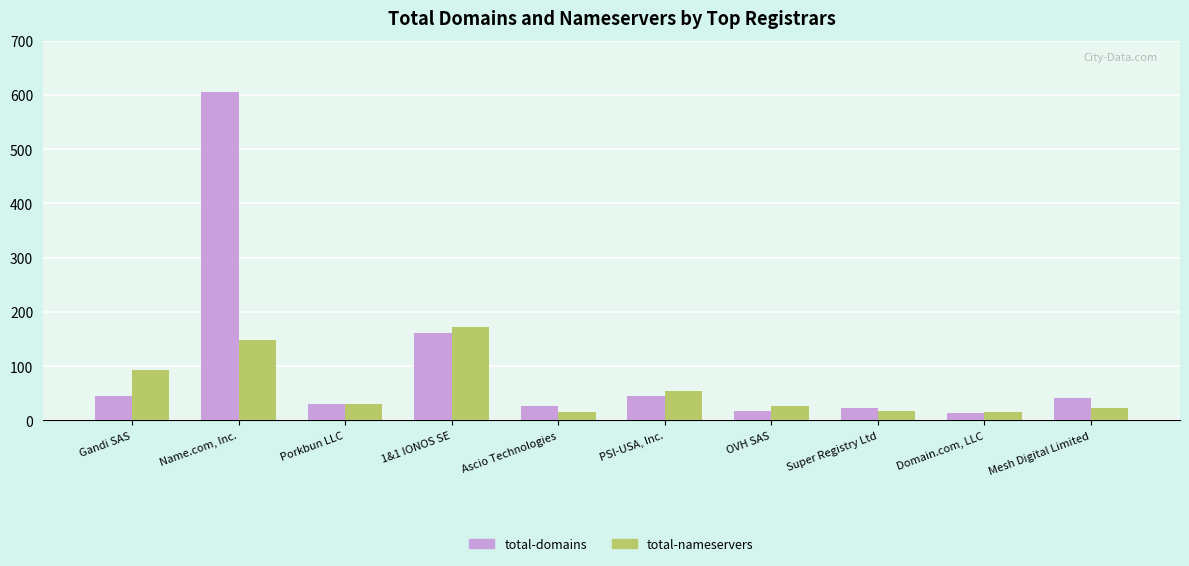

Is the value of total-domains at Mesh Digital Limited greater than the value of total-nameservers at 1&1 IONOS SE?

No